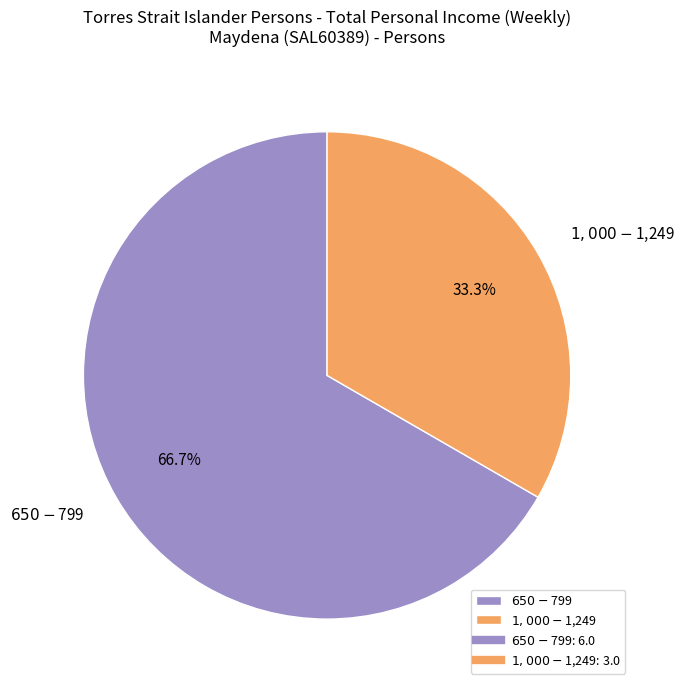

To the nearest percent, what is the difference between the largest and smallest slice percentages?

33%